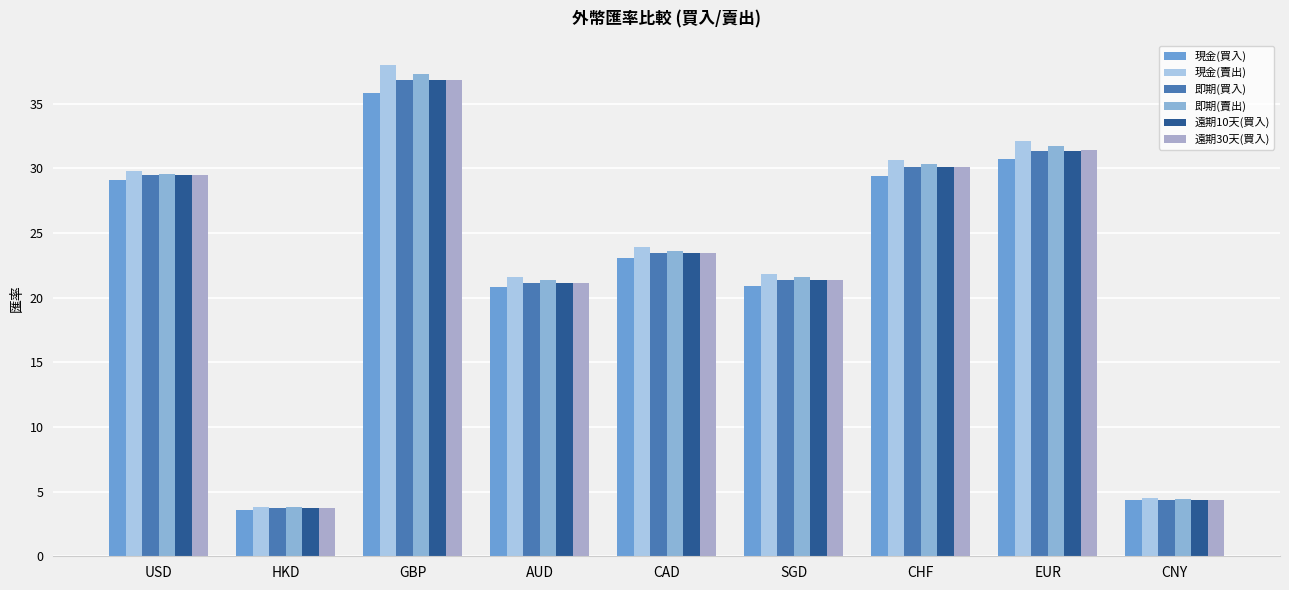

Which has a higher value, CNY or HKD?

CNY